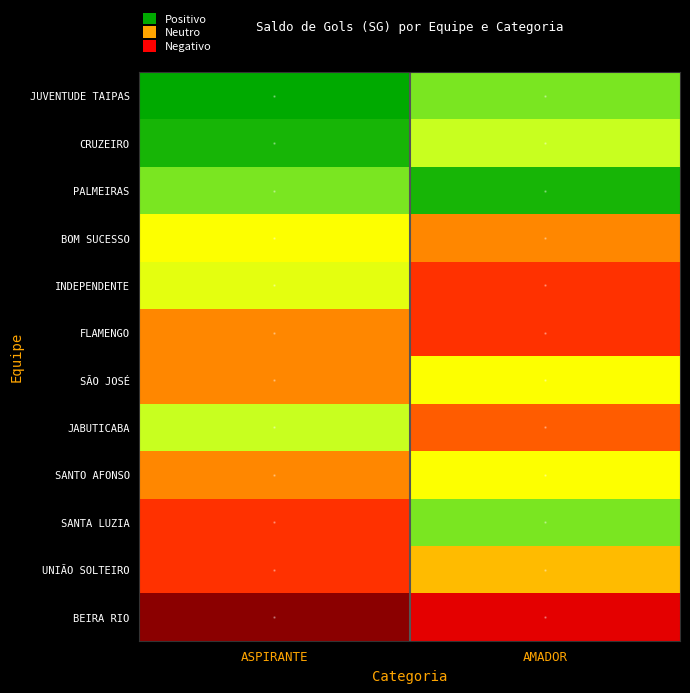

What is the smallest value displayed?

-13